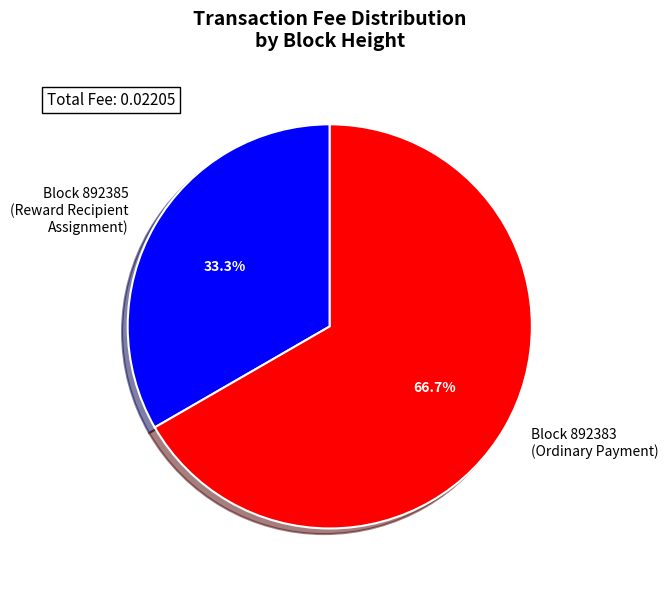

What is the largest slice in the pie chart?

Block 892383 (Ordinary Payment)